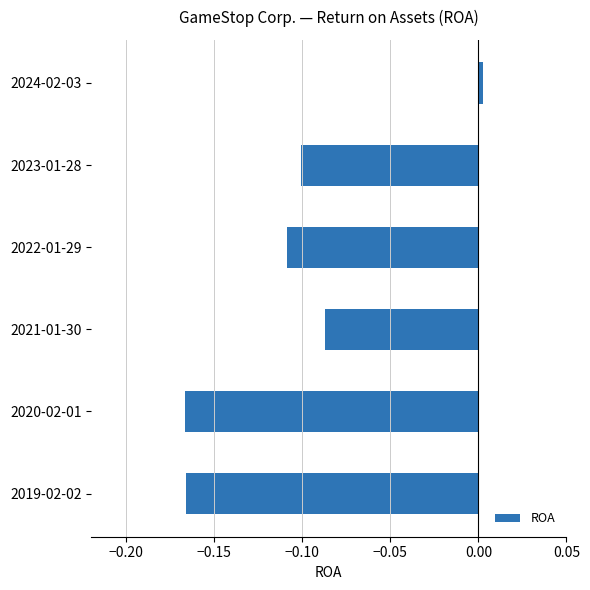

What is the label of the 1st bar from the top?

2024-02-03